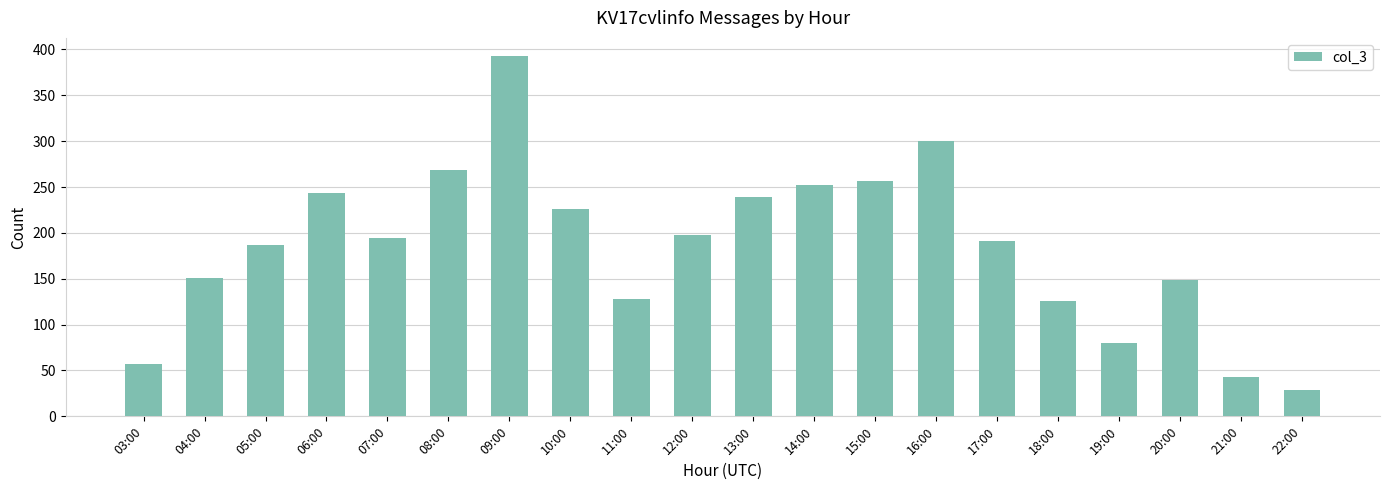

Reading right to left, what are all the values shown in this chart?

29	43	149	80	126	191	300	257	252	239	198	128	226	393	269	194	243	187	151	57